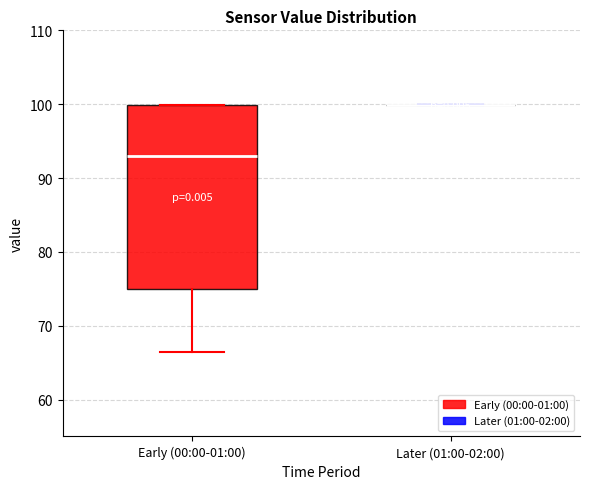

Comparing the boxes themselves (not the whiskers), which one is the tallest?

Early (00:00-01:00)